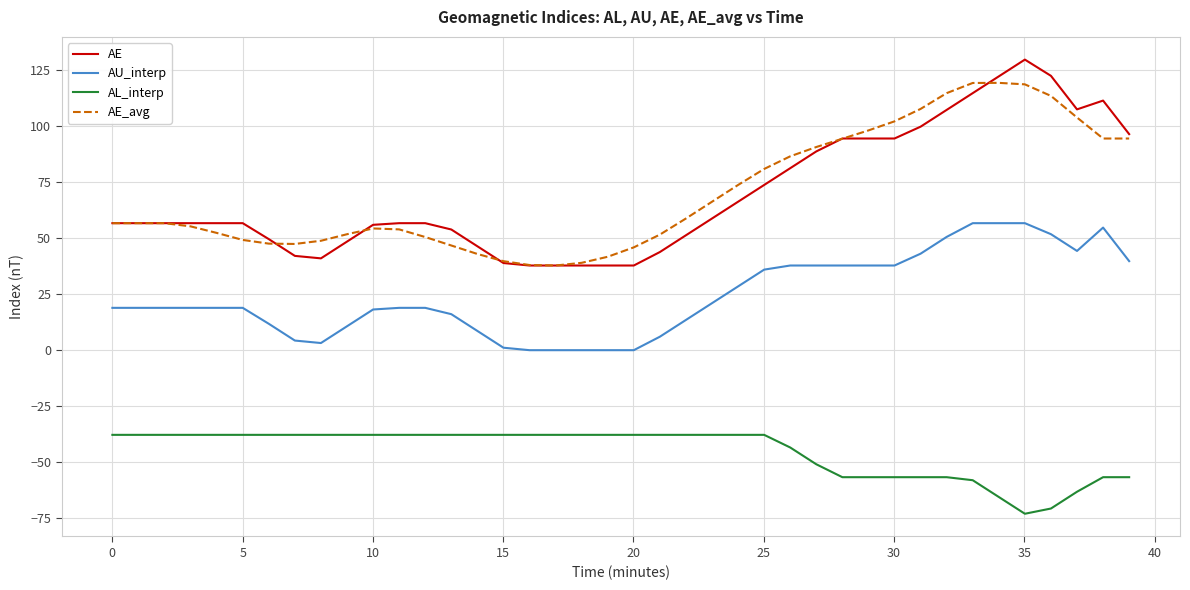

True or false: AU_interp and AL_interp cross at least once.

False